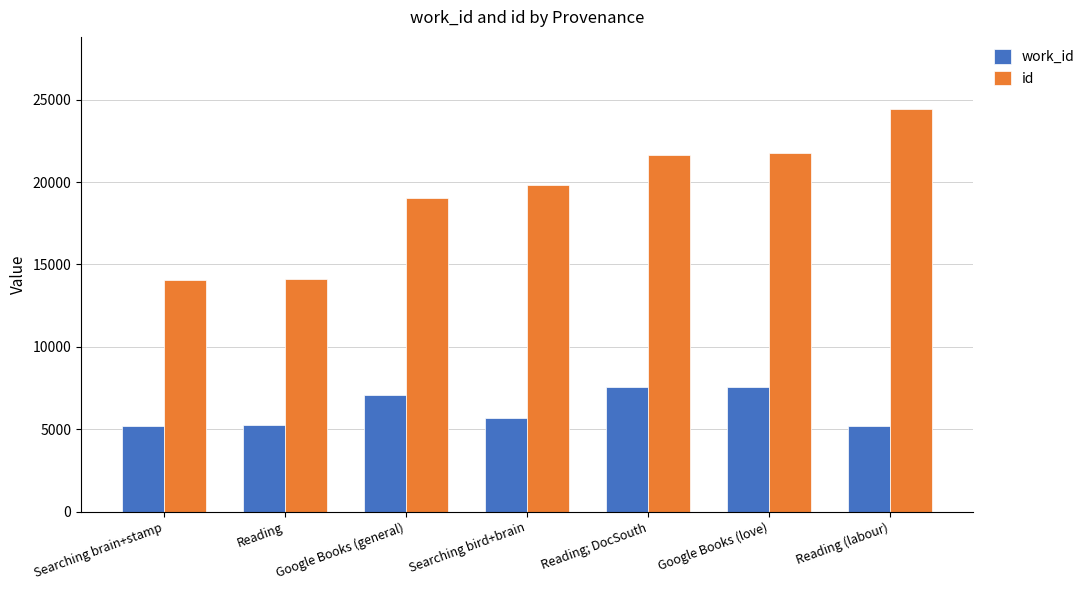

What is the spread (max minus min) of values at Reading (labour)?

19198